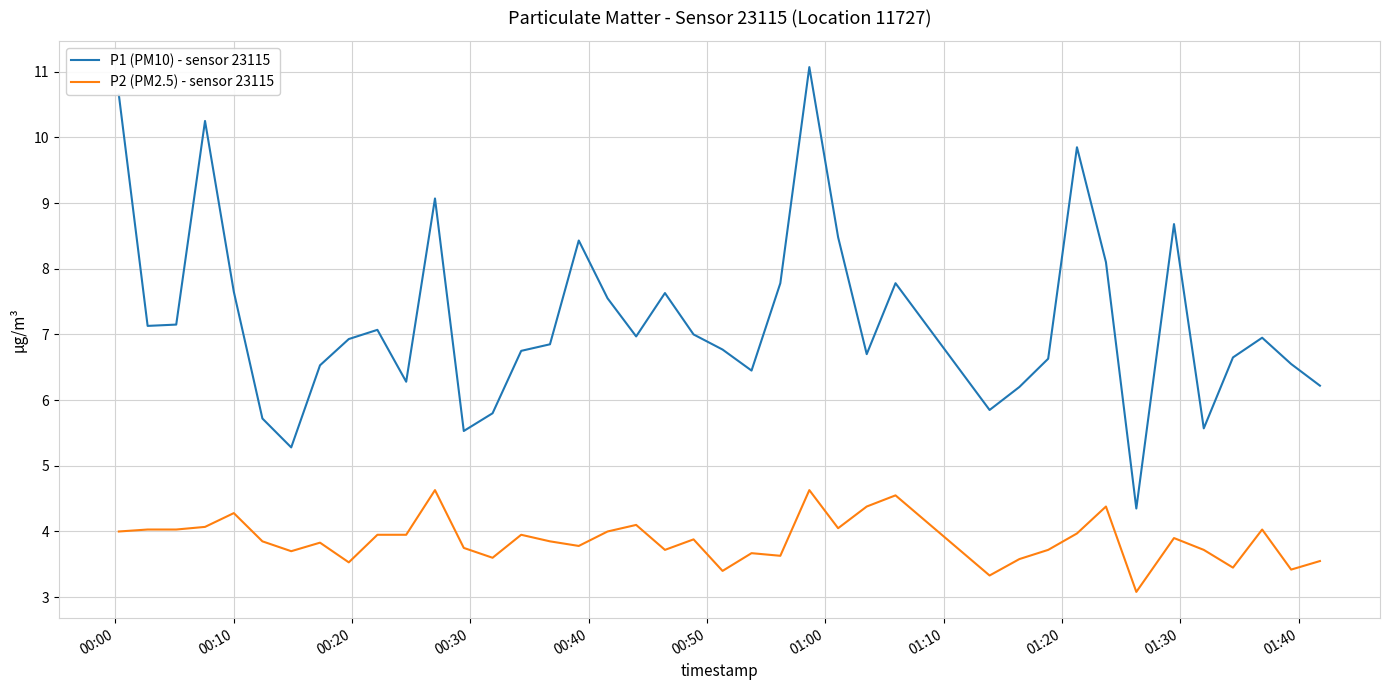

Count the number of categories in the chart.

40